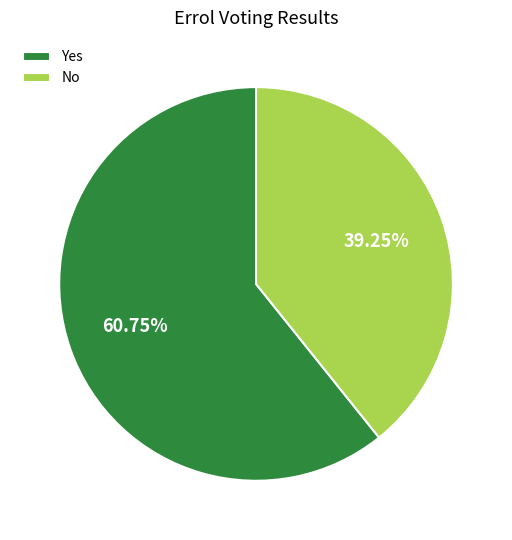

The Yes slice represents 55% of the pie. True or false?

False